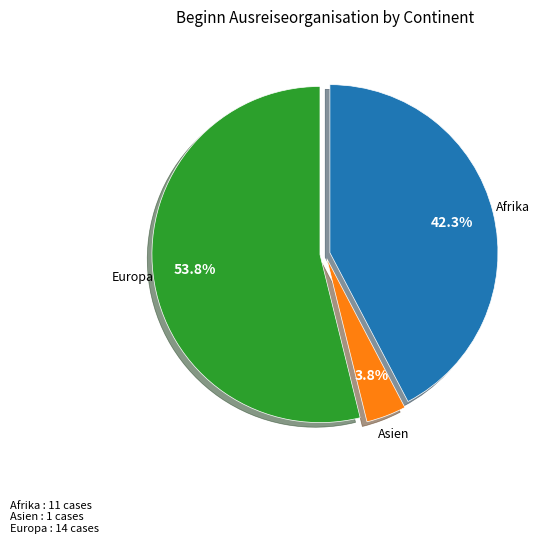

How many segments does this pie chart have?

3